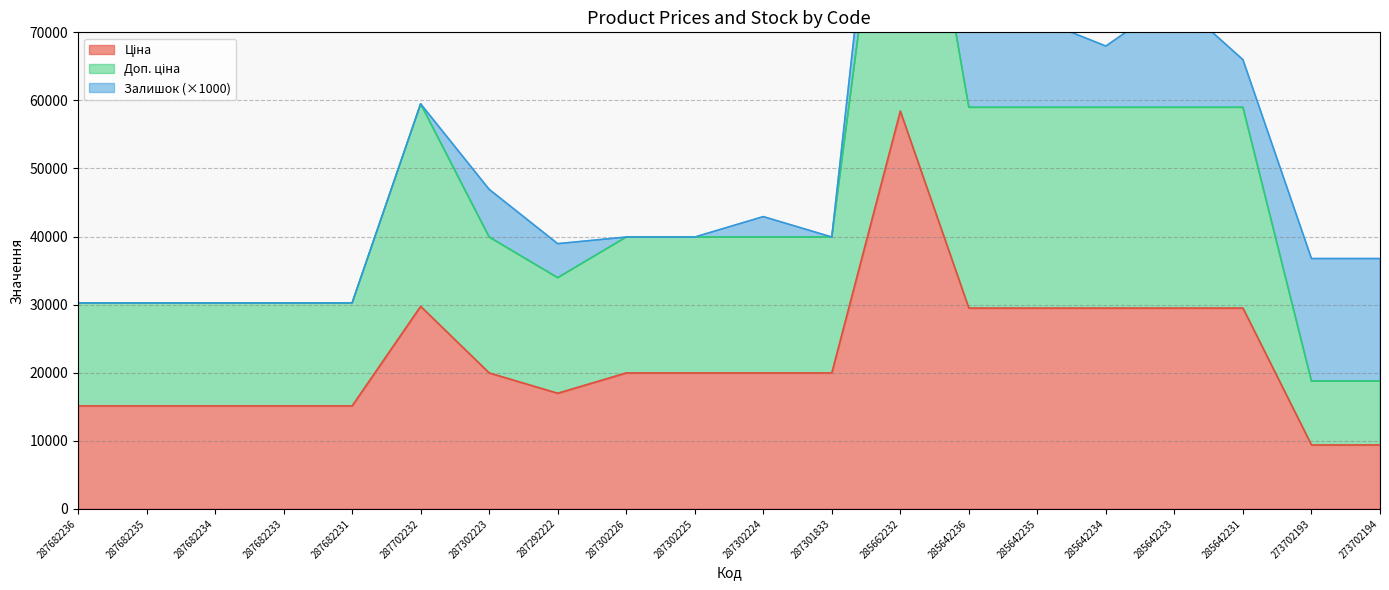

In Доп. ціна, how many points are higher than both neighbors (excluding endpoints)?

2